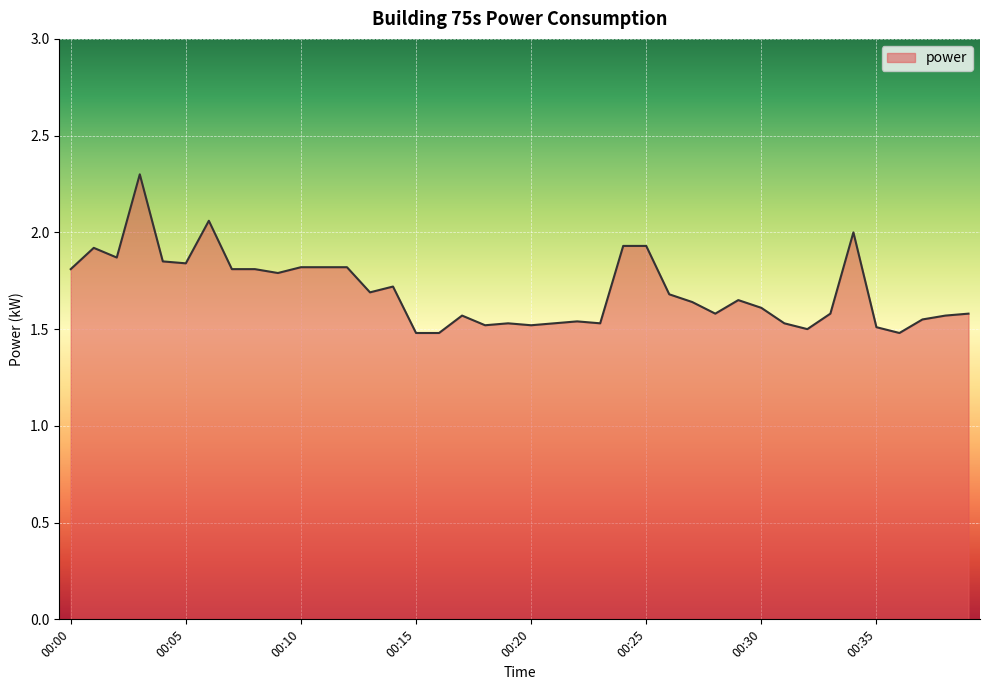

What is the difference between the maximum and minimum values?

0.8